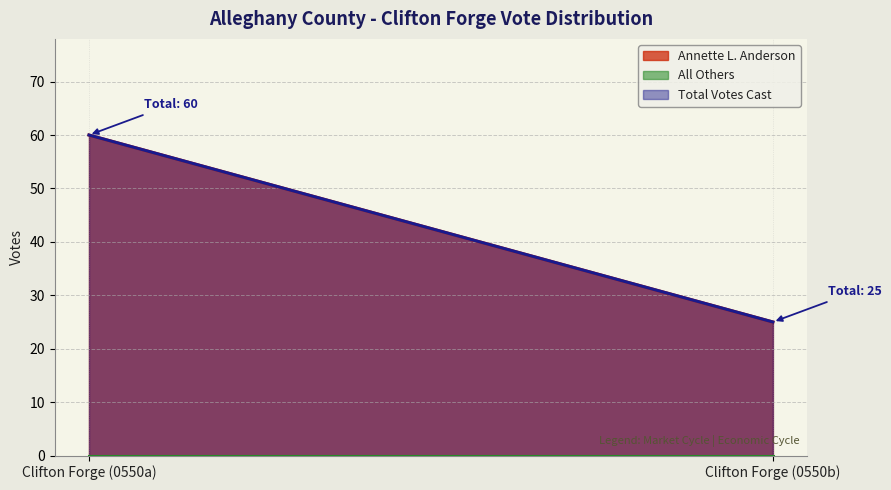

The value of Annette L. Anderson at Clifton Forge (0550b) is 25. True or false?

True